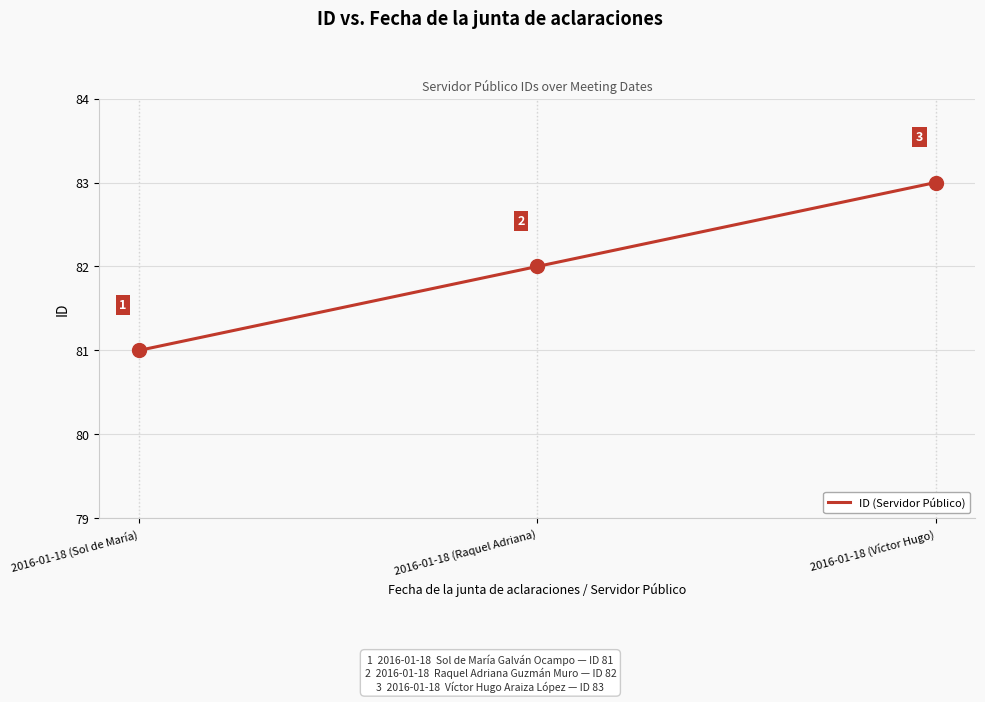

What position from the left is 2016-01-18 (Raquel Adriana)?

2